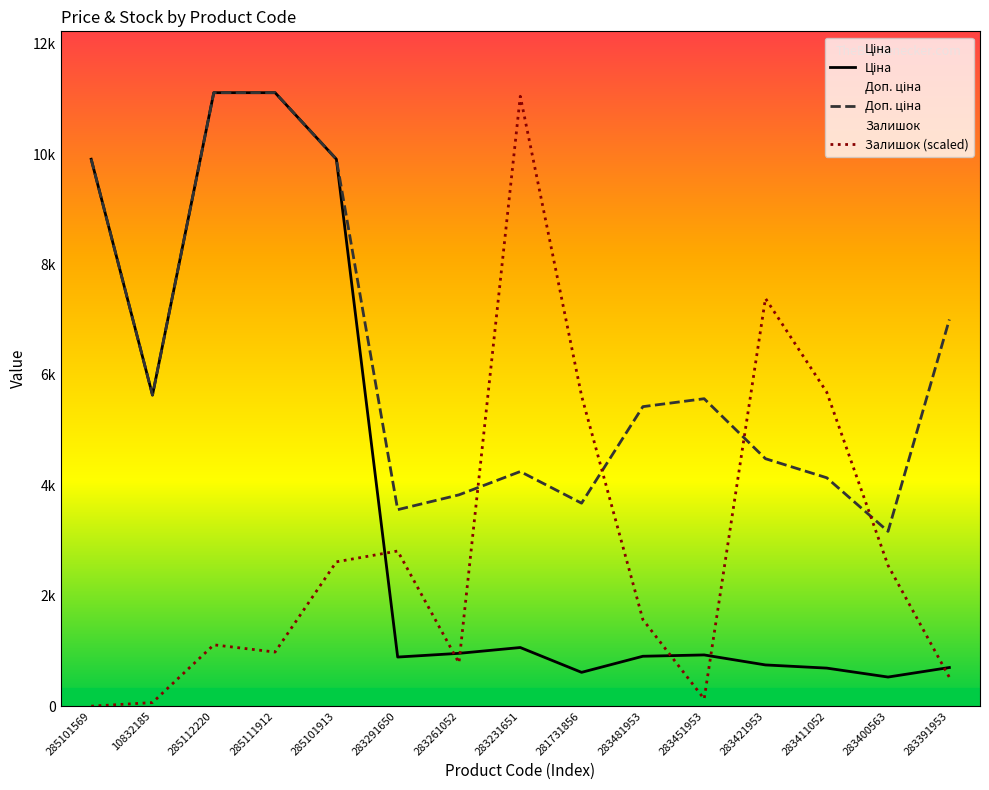

Between 10832185 and 283411052, which series saw the biggest shift?

Залишок (scaled)